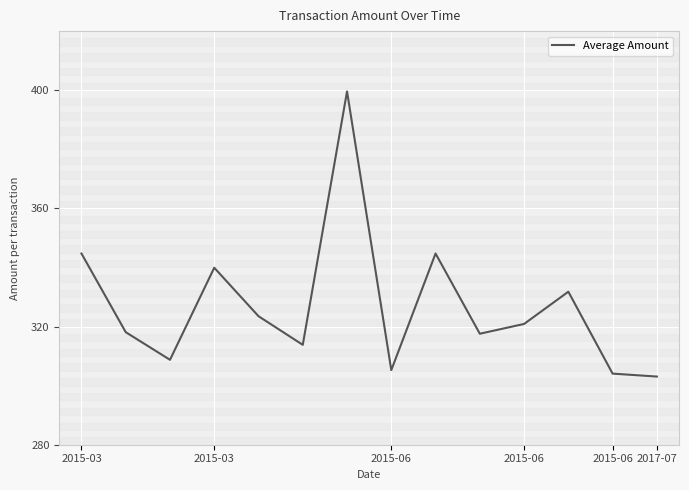

What is the difference between the maximum and minimum values?

96.5